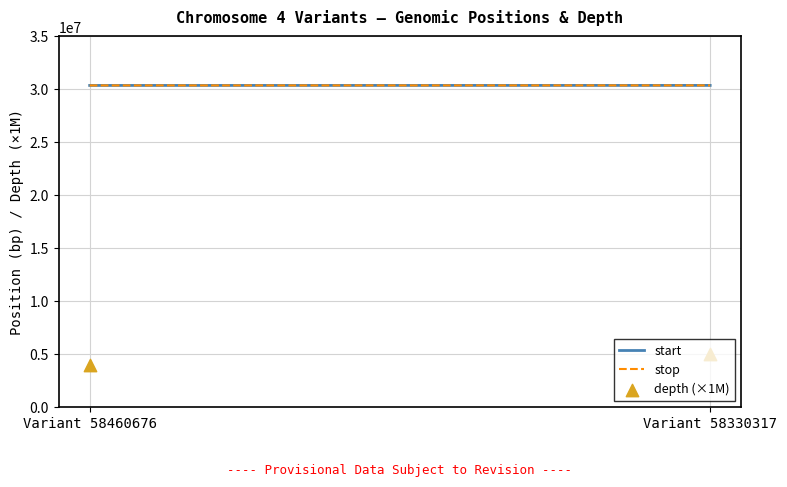

What is the total value across all series at Variant 58330317?

65756234